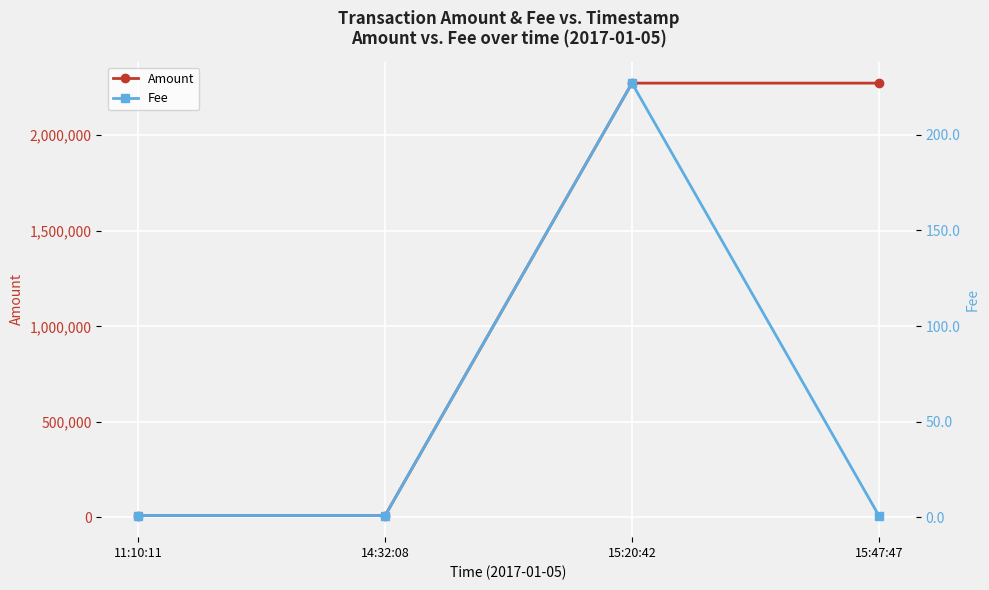

What is the minimum value for Fee?

1